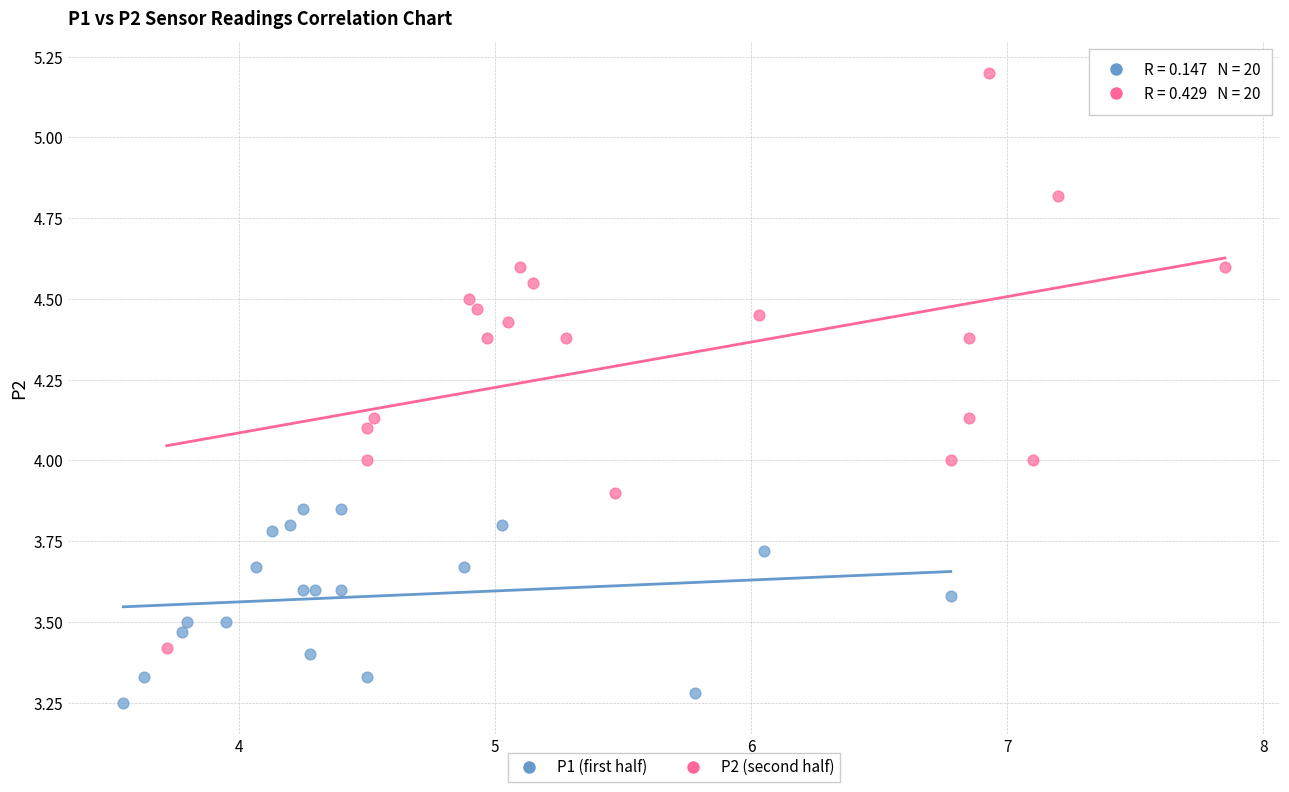

Which series has the largest Y range (max minus min)?

P2 (second half)